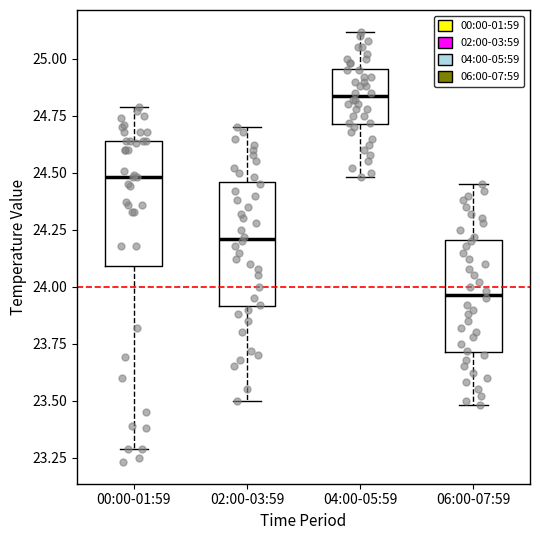

Which box has the lowest median line?

06:00-07:59